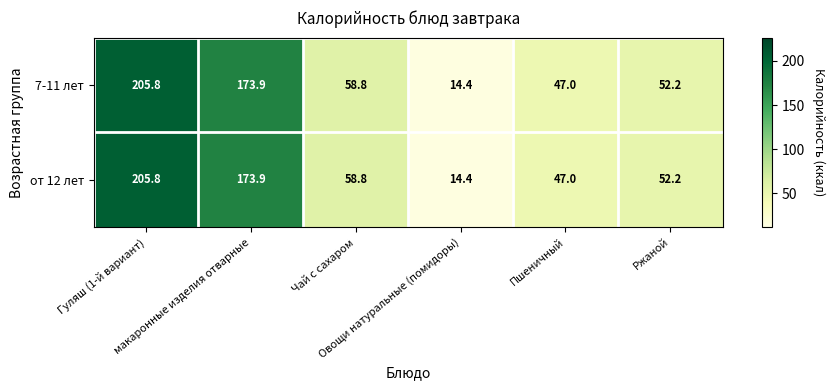

How many categories are shown in the chart?

6